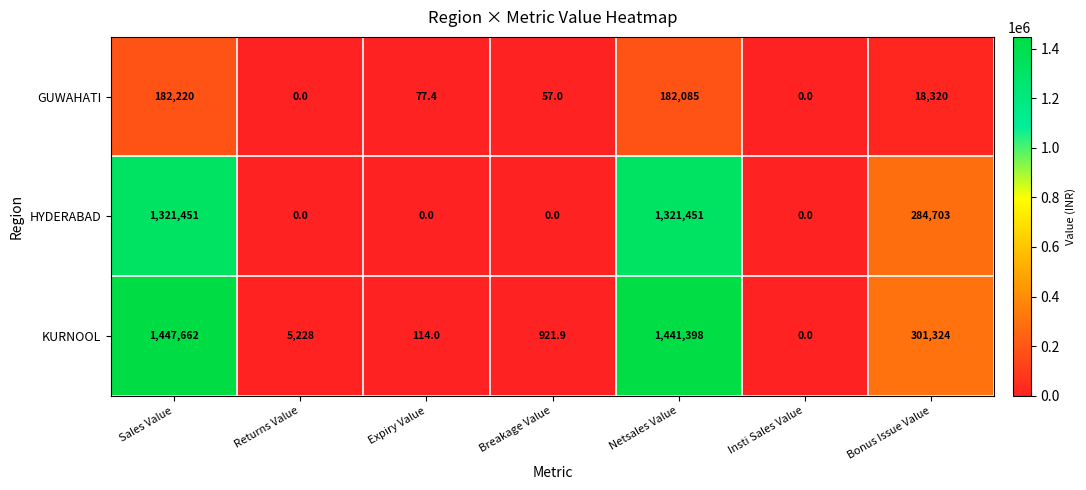

Which series has the widest spread of values?

KURNOOL